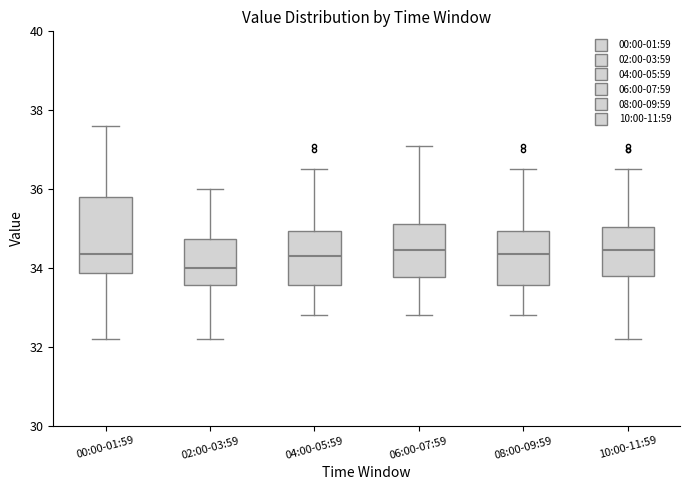

Where is the lower edge of the box for 08:00-09:59 on the y-axis? The values are not printed on the chart, so give them approximately, as read against the axis.

33.6